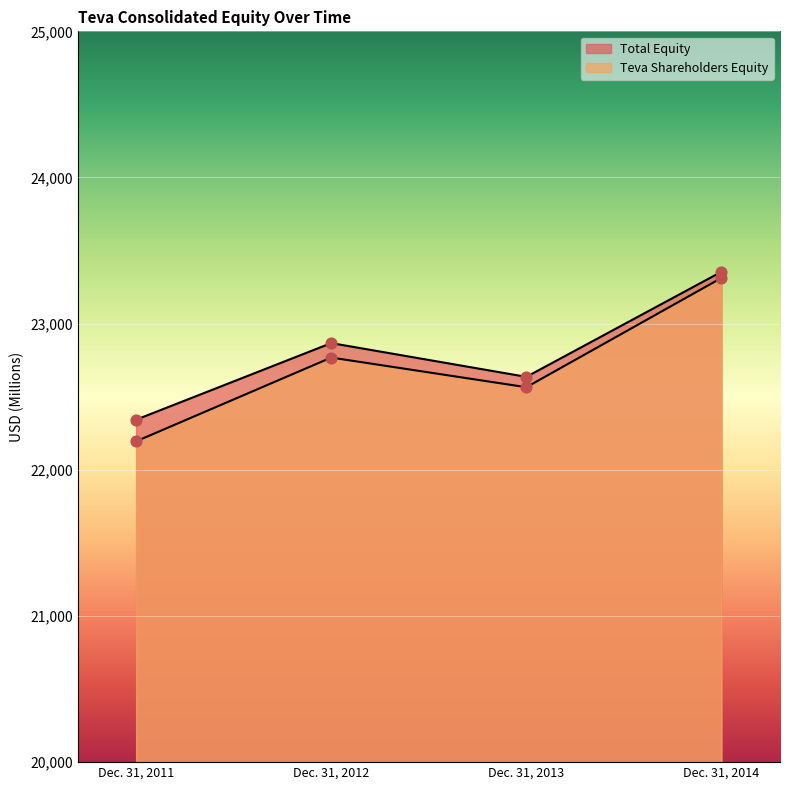

What is the total value across all series at Dec. 31, 2011?

44538